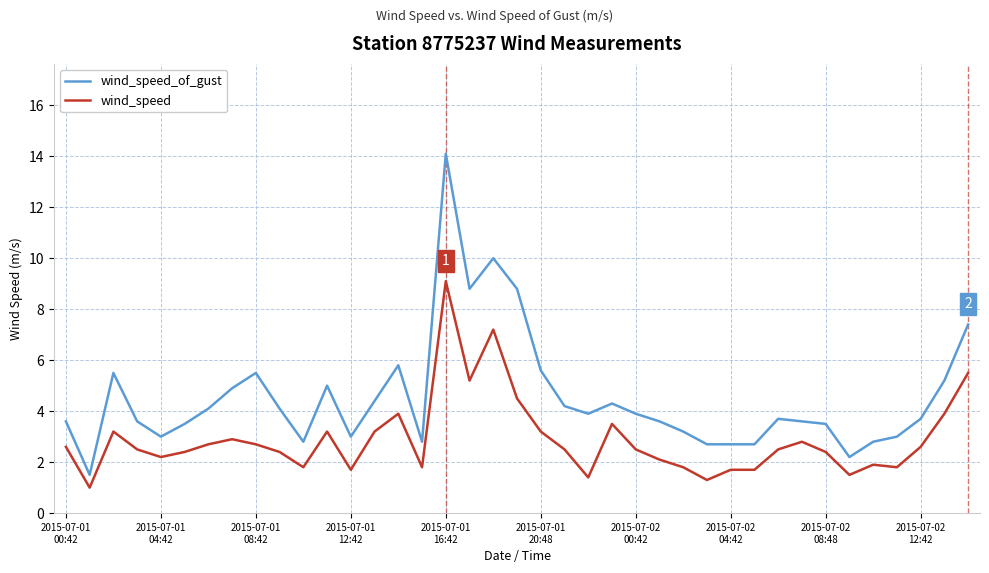

True or false: wind_speed and wind_speed_of_gust cross at least once.

False